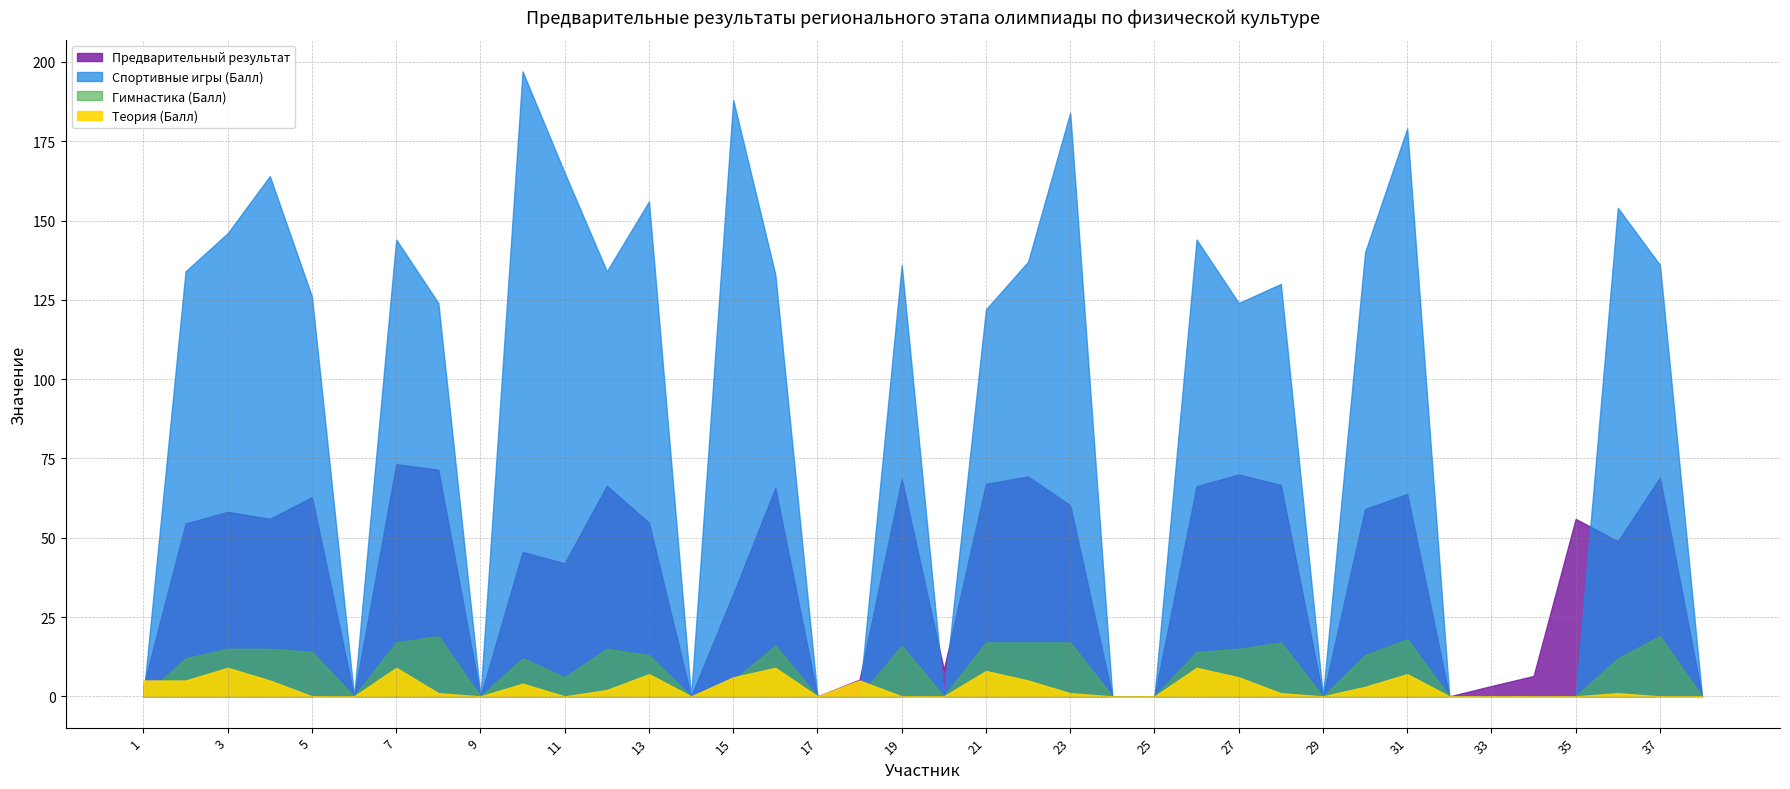

Is it true that Гимнастика (Балл) equals 9.3 at 21?

False